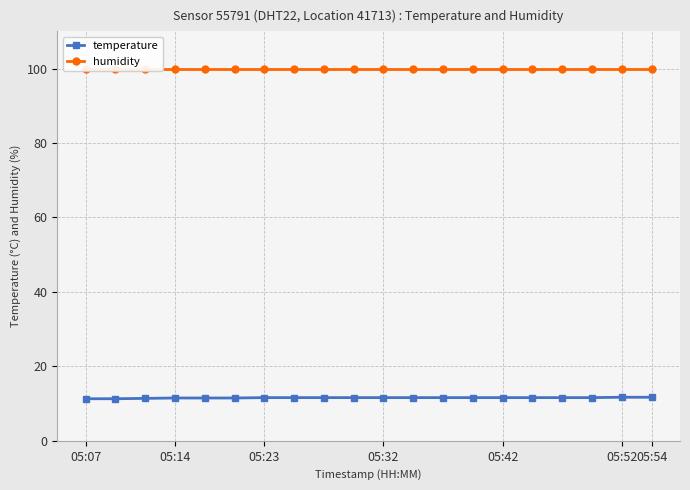

What is the approximate value of humidity at 16?

99.9